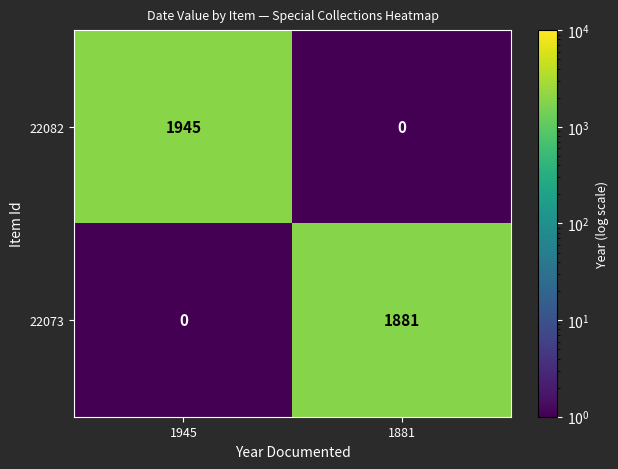

Count the number of categories in the chart.

2